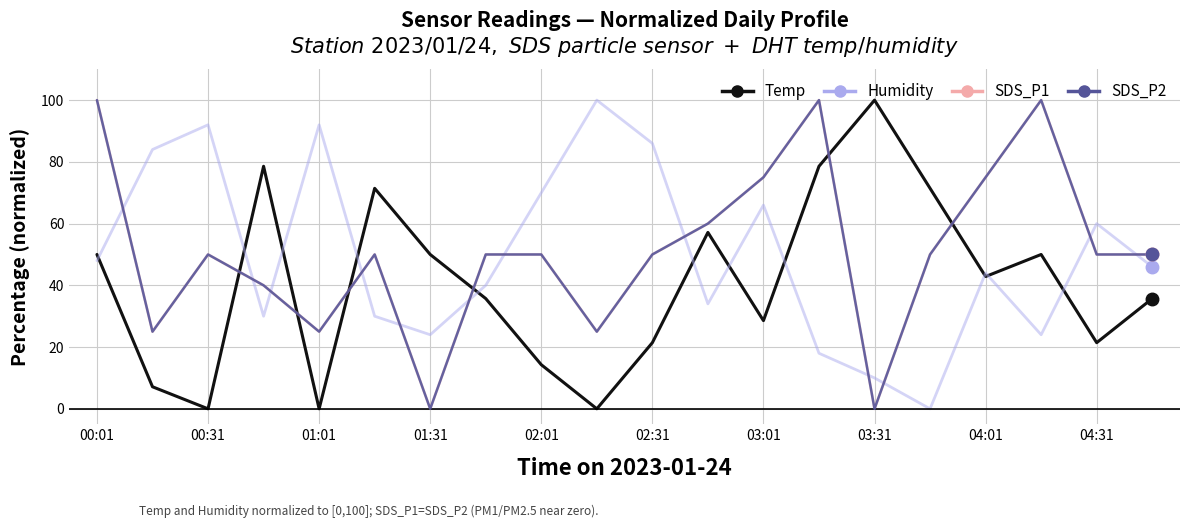

What is the sum of all Temp values?

814.3